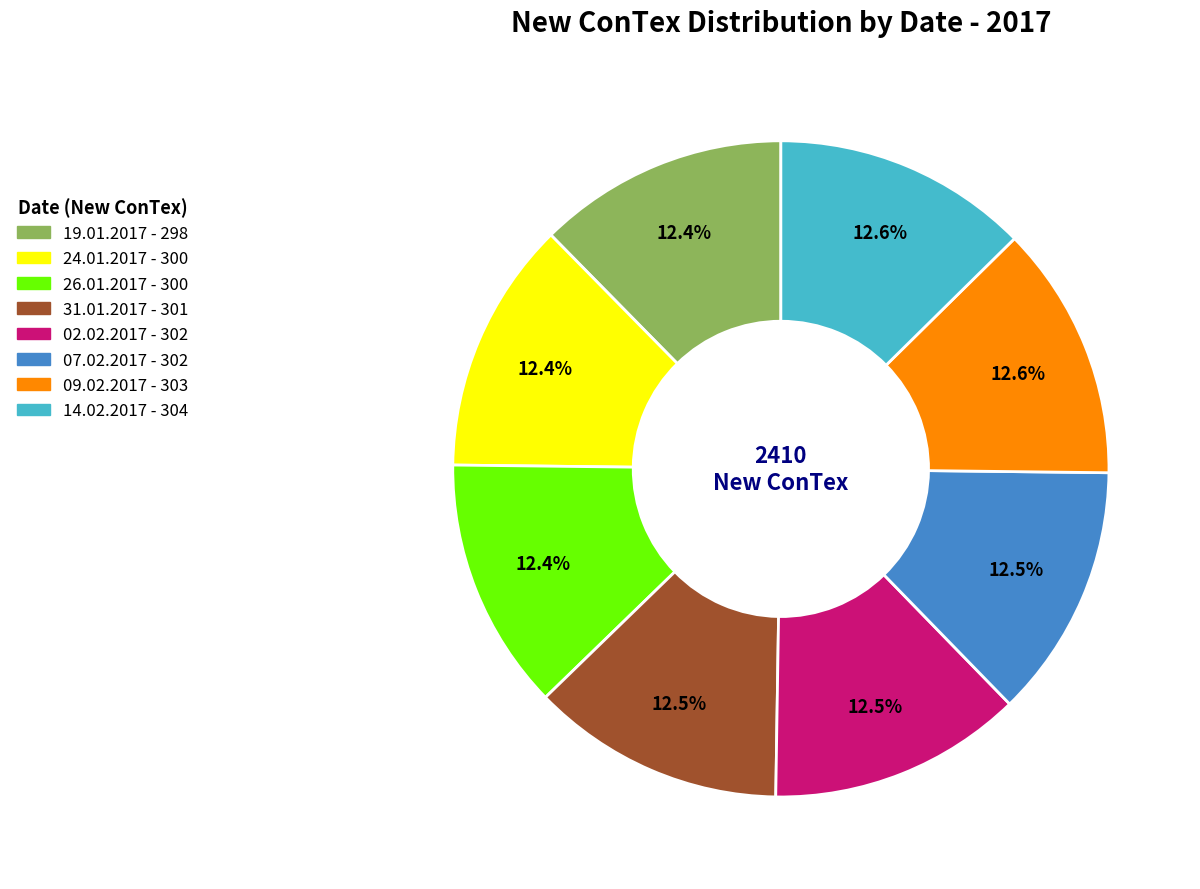

What portion of the pie excludes 26.01.2017?

87.6%